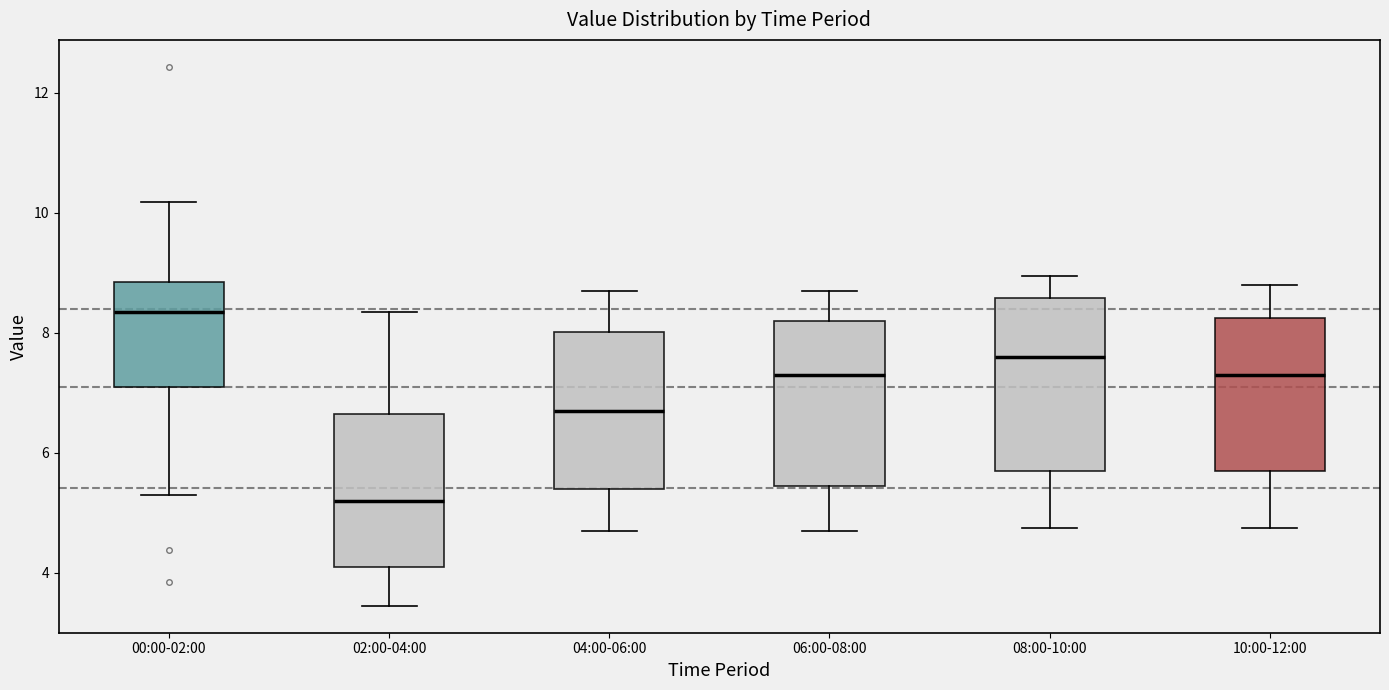

Where does the lower whisker of the box for 00:00-02:00 end on the y-axis? The values are not printed on the chart, so give them approximately, as read against the axis.

5.4